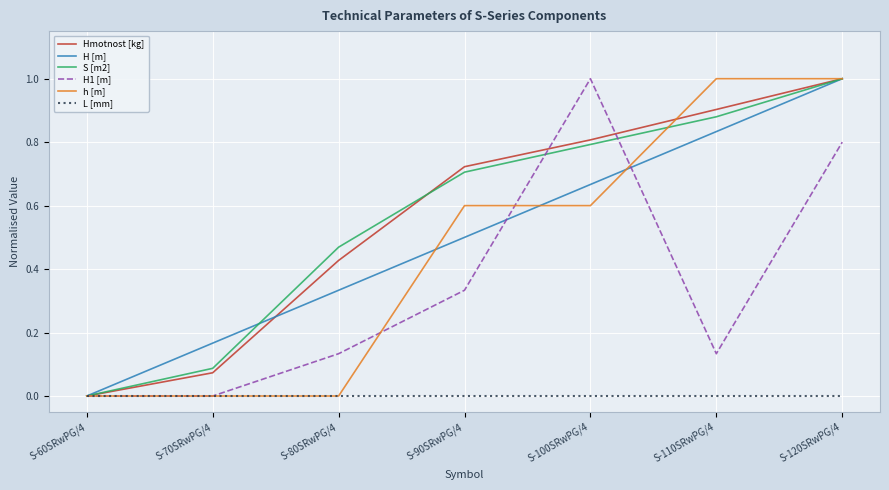

What position from the left is S-80SRwPG/4?

3